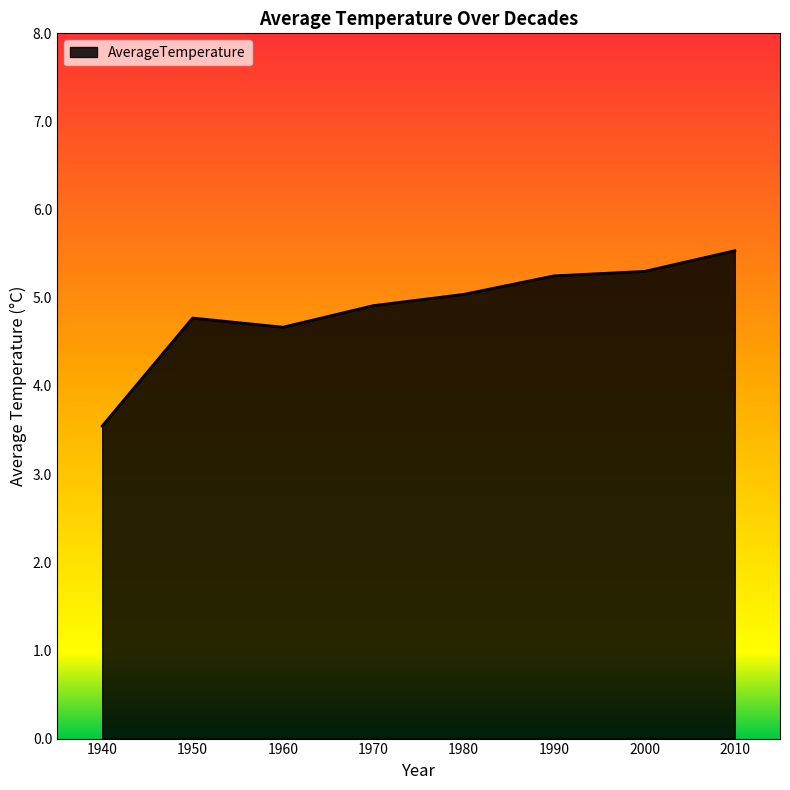

How many lines are shown in the chart?

1